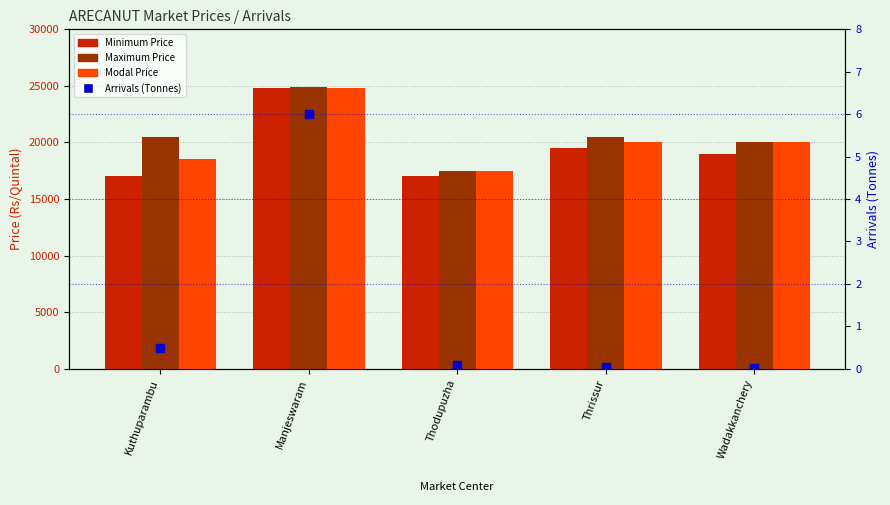

What is the total value across all series at Manjeswaram?

74556.0